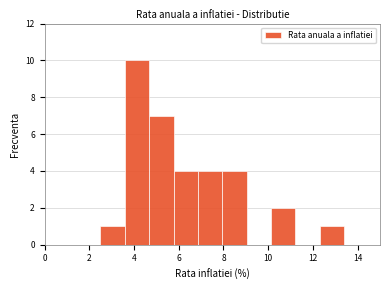

Reading left to right, list every bar in this chart as the range it spans on the x-axis followed by its height. Neither the bar edges nor the heights are printed on the chart, so give them approximately, as read against the axes.

2.6 to 3.6: 1
3.6 to 4.6: 10
4.6 to 5.8: 7
5.8 to 6.8: 4
6.8 to 8.0: 4
8.0 to 9.0: 4
9.0 to 10.2: 0
10.2 to 11.2: 2
11.2 to 12.4: 0
12.4 to 13.4: 1